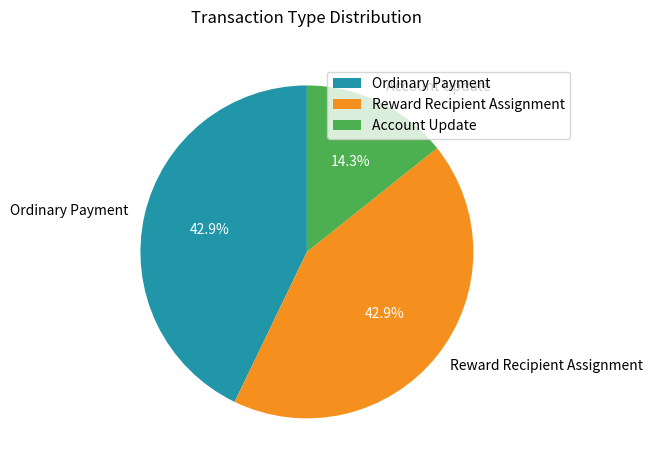

Count the number of slices in the pie.

3